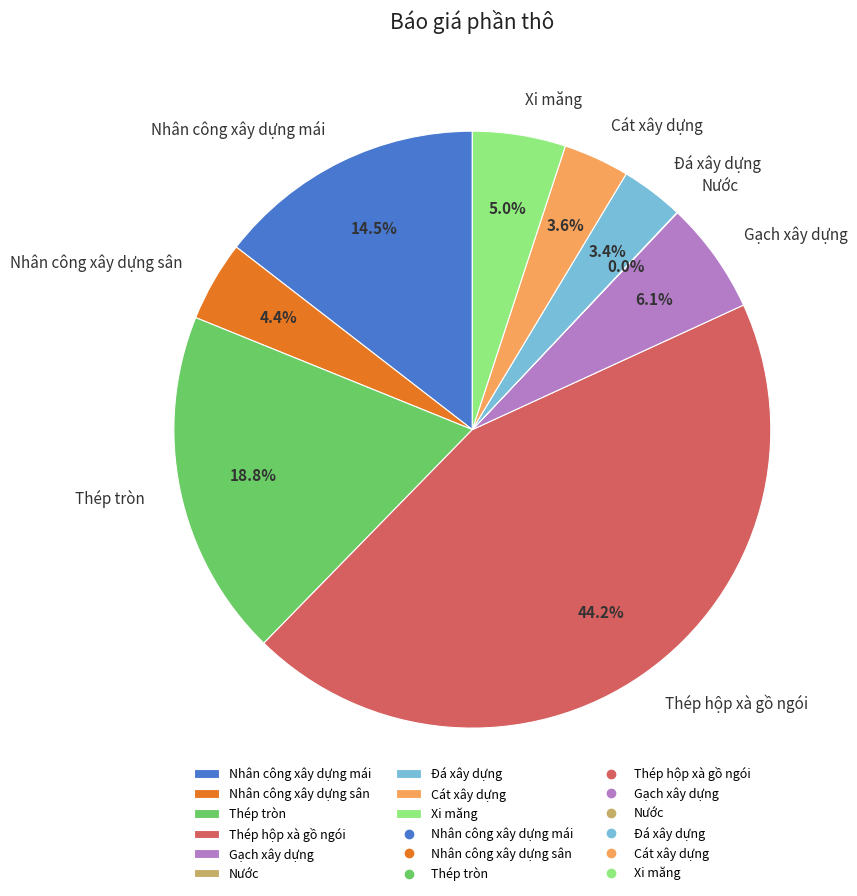

Between Đá xây dựng and Nhân công xây dựng sân, which is larger?

Nhân công xây dựng sân